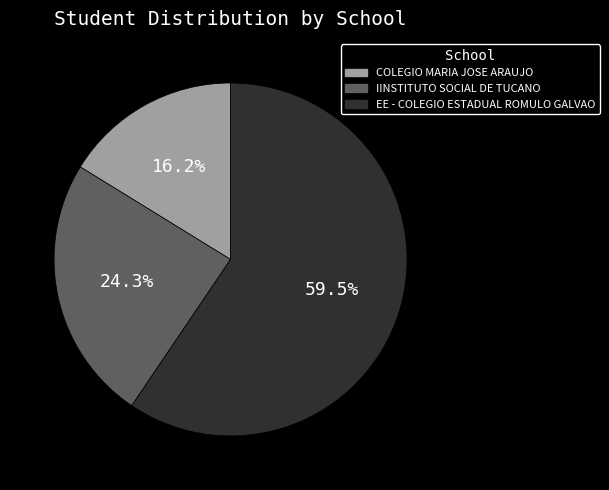

True or false: COLEGIO MARIA JOSE ARAUJO accounts for 23% of the total.

False